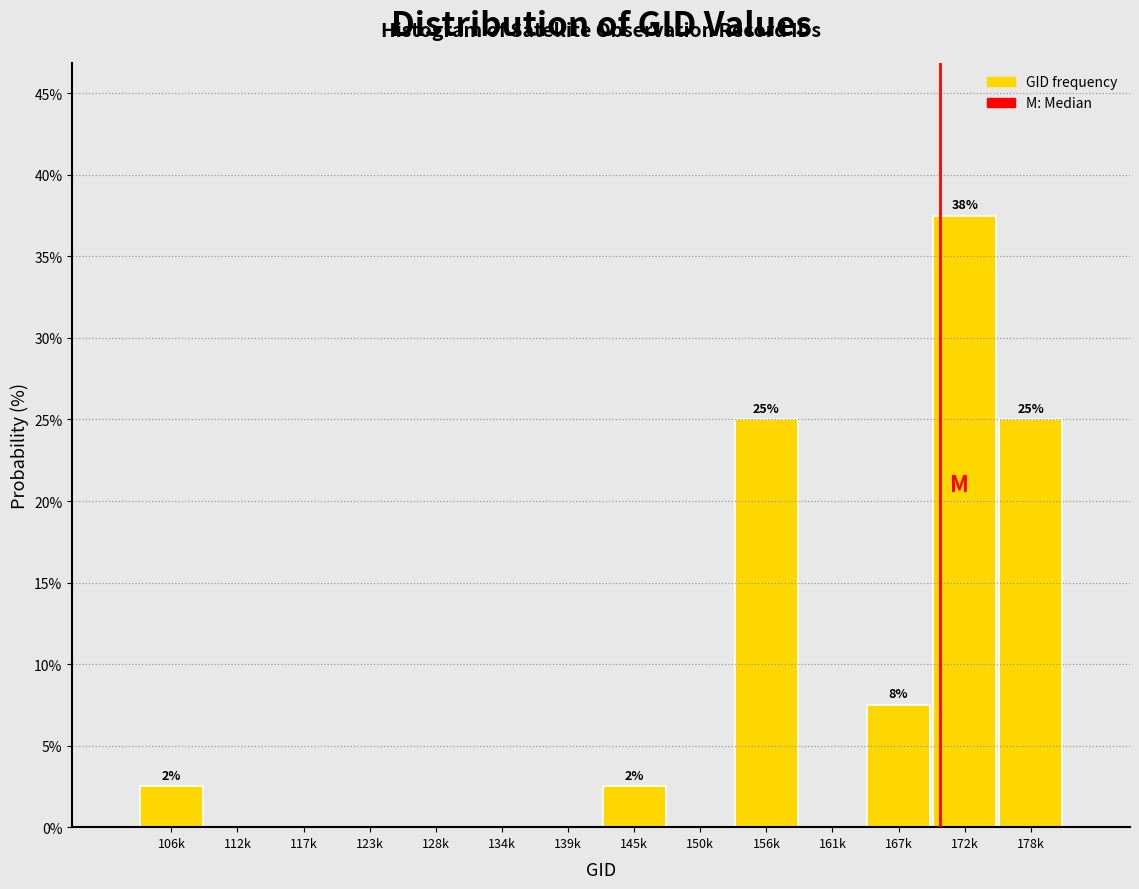

Reading right to left, transcribe all the data shown in this chart.

178k=25.0	172k=37.5	167k=7.5	161k=0.0	156k=25.0	150k=0.0	145k=2.5	139k=0.0	134k=0.0	128k=0.0	123k=0.0	117k=0.0	112k=0.0	106k=2.5